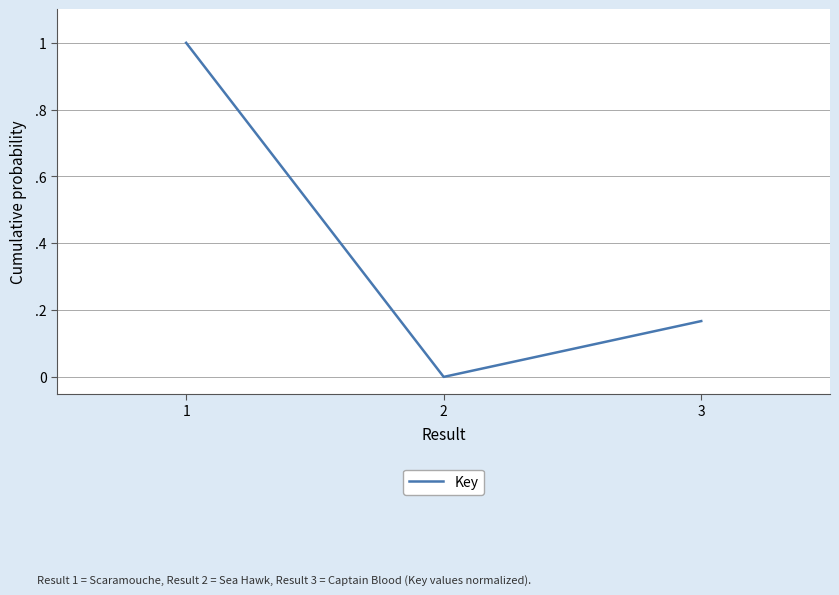

Is it true that the value at 1 is 0.4?

False